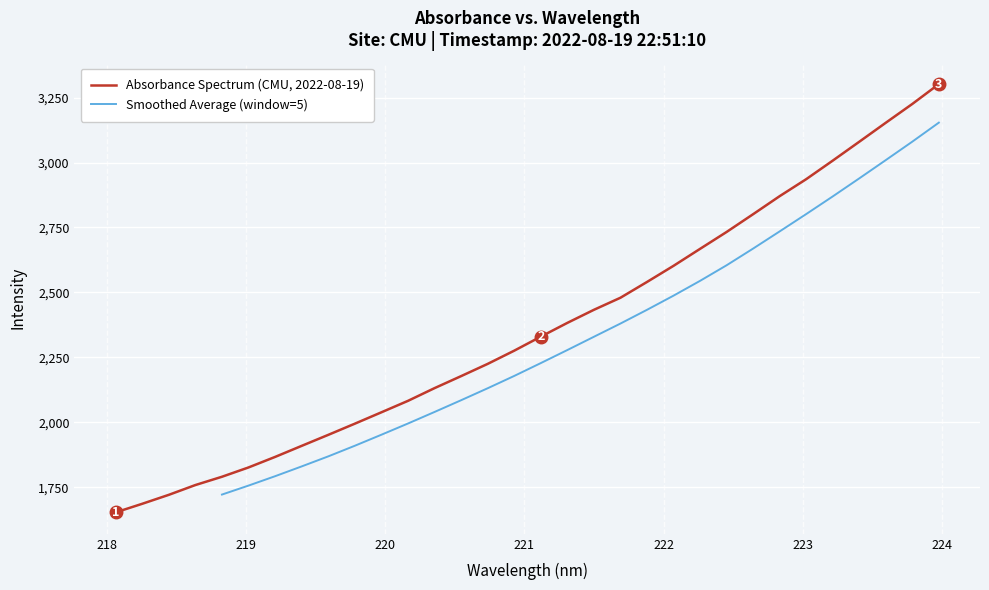

List the labels in order of value, smallest first.

218.0596, 218.2508, 218.442, 218.6332, 218.8244, 219.0156, 219.2067, 219.3979, 219.589, 219.7801, 219.9712, 220.1623, 220.3533, 220.5444, 220.7354, 220.9264, 221.1174, 221.3083, 221.4993, 221.6902, 221.8812, 222.0721, 222.263, 222.4538, 222.6447, 222.8355, 223.0264, 223.2172, 223.408, 223.5987, 223.7895, 223.9802